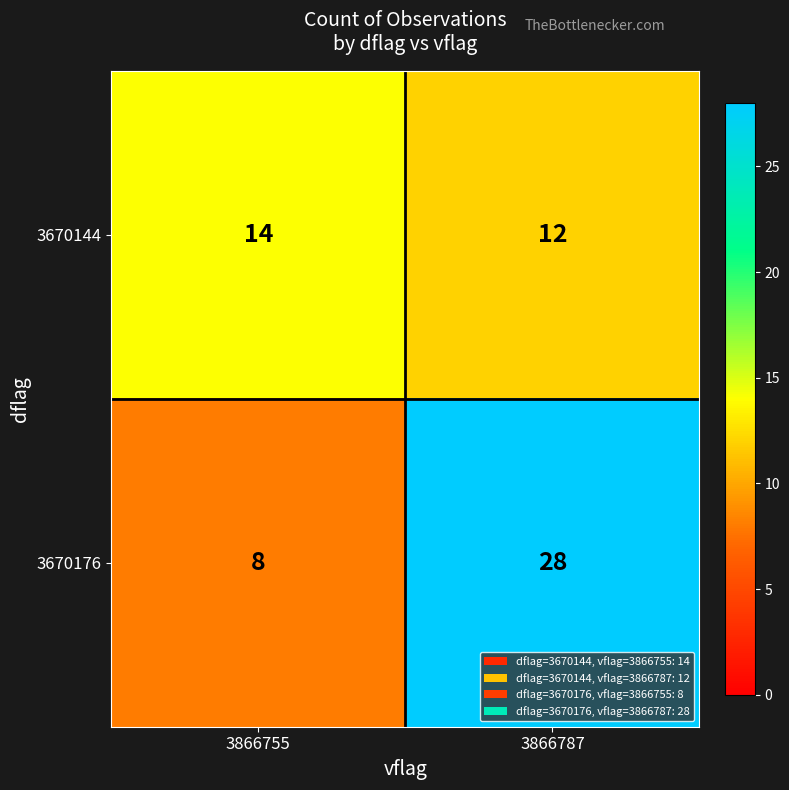

What is the maximum value shown in the chart?

28